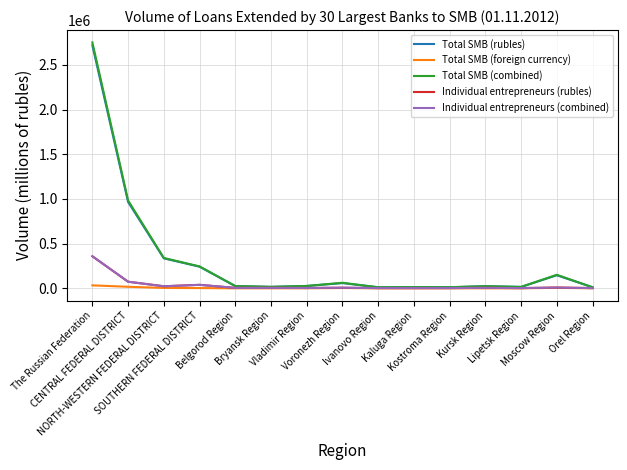

Which series has the largest range (max minus min)?

Total SMB (combined)